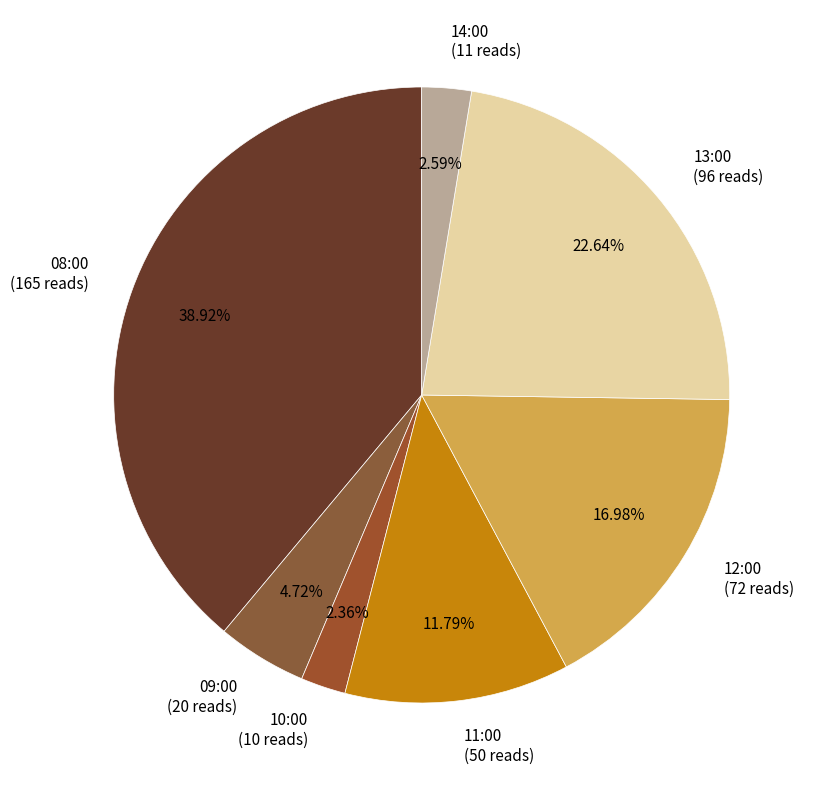

What is the ratio of the value at 08:00 to the value at 10:00?

16.5